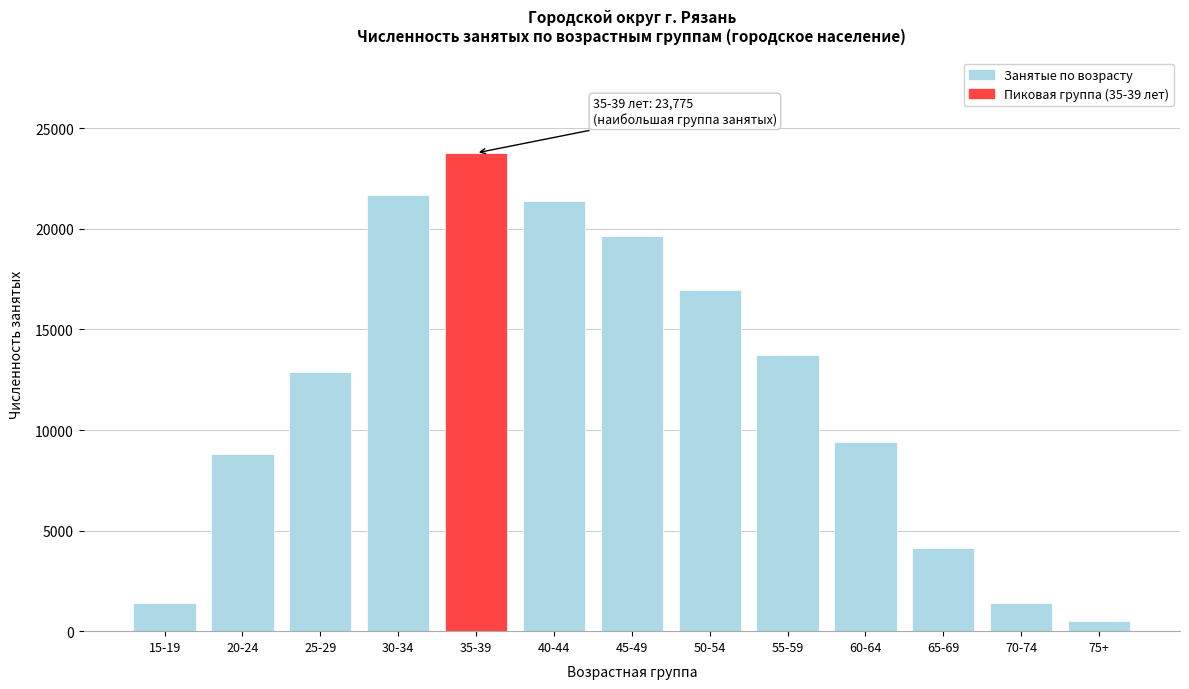

Approximately how many times larger is the value at 25-29 compared to 20-24?

1.5